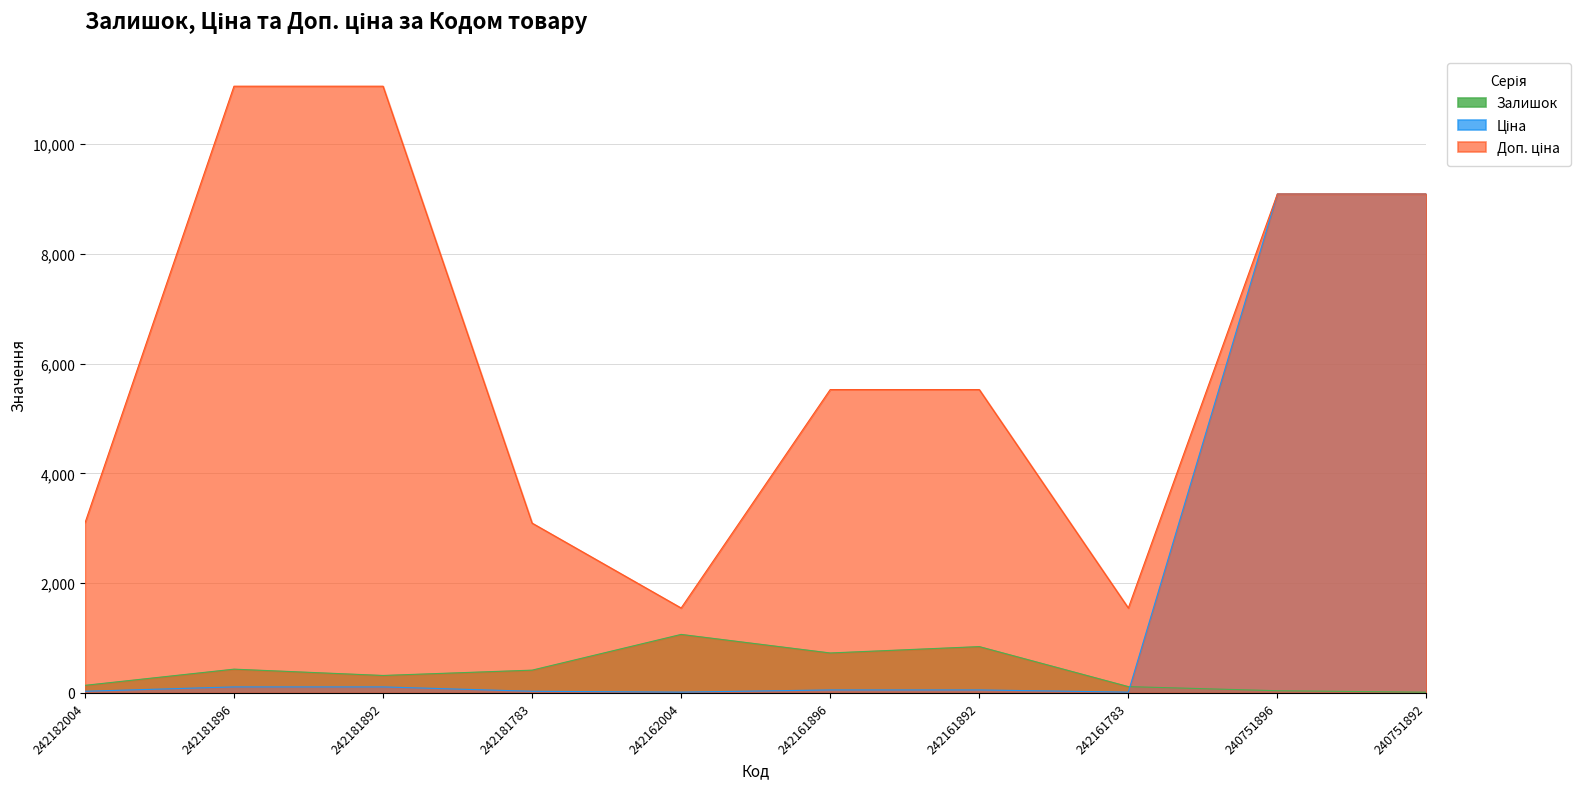

Which series has the widest spread of values?

Доп. ціна